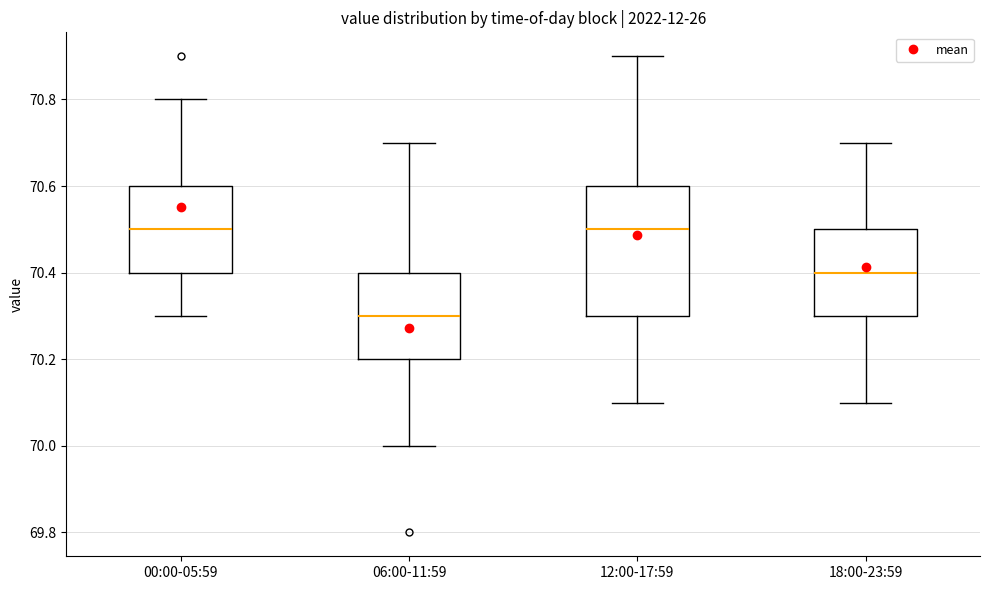

Comparing the boxes themselves (not the whiskers), which one is the tallest?

12:00-17:59